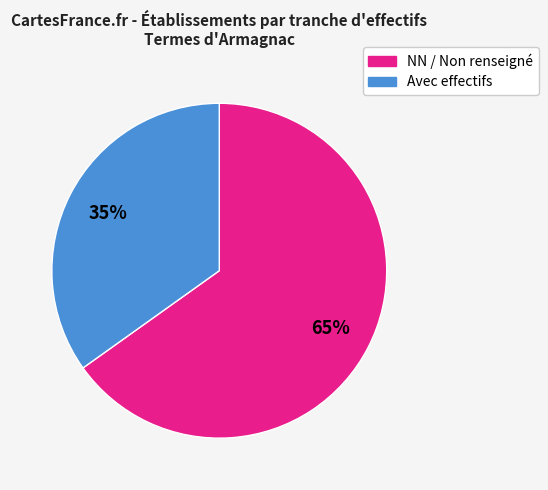

To the nearest percent, what is the average slice percentage?

50%